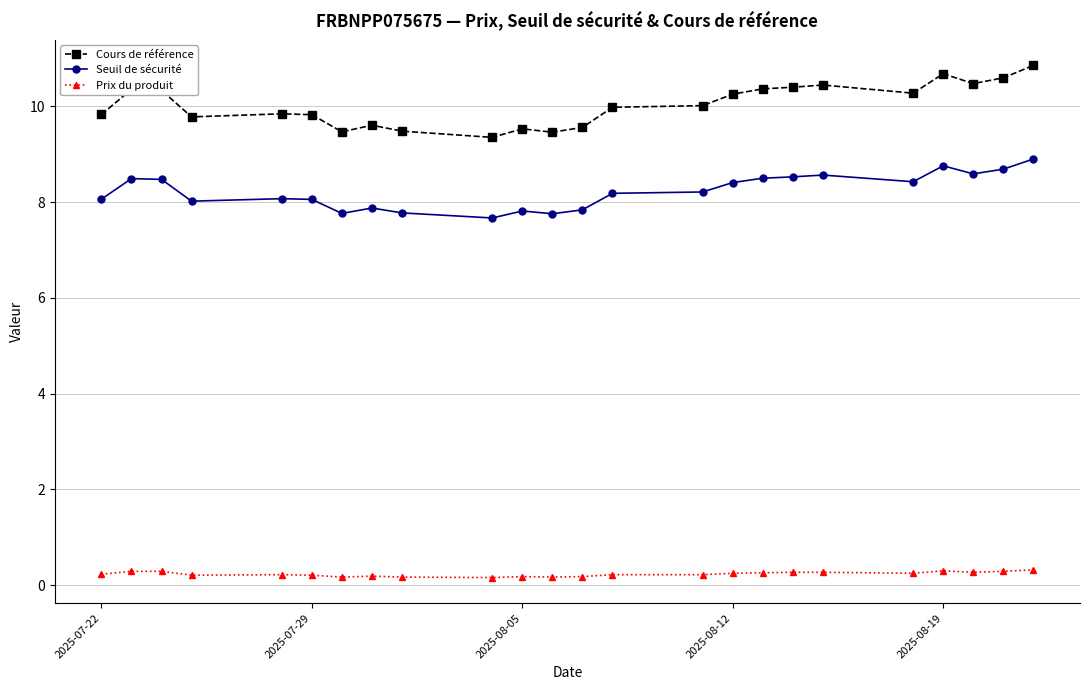

What is the lowest value of the Seuil de sécurité series?

7.7